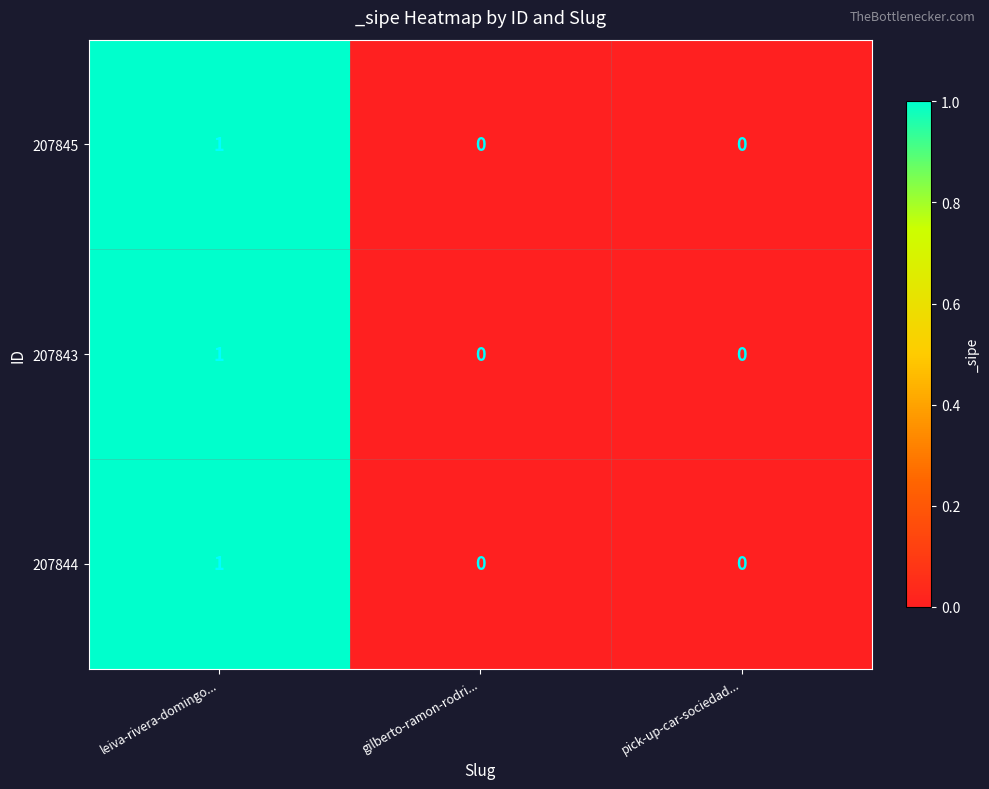

Is it true that 207844 equals 1 at pick-up-car-sociedad...?

False